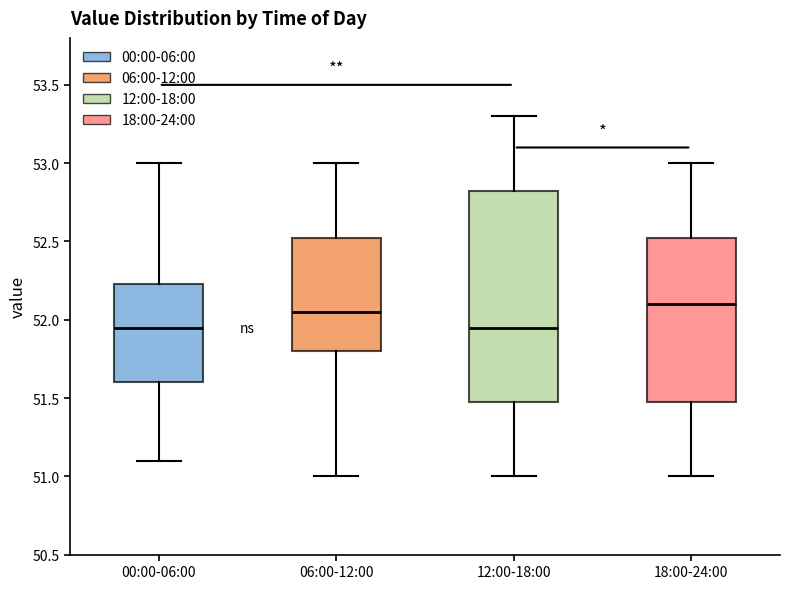

Which box's median line is the highest?

18:00-24:00